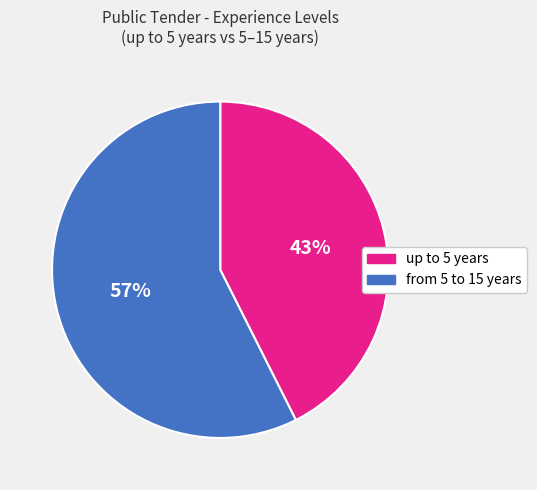

Is there a majority slice in this chart?

Yes